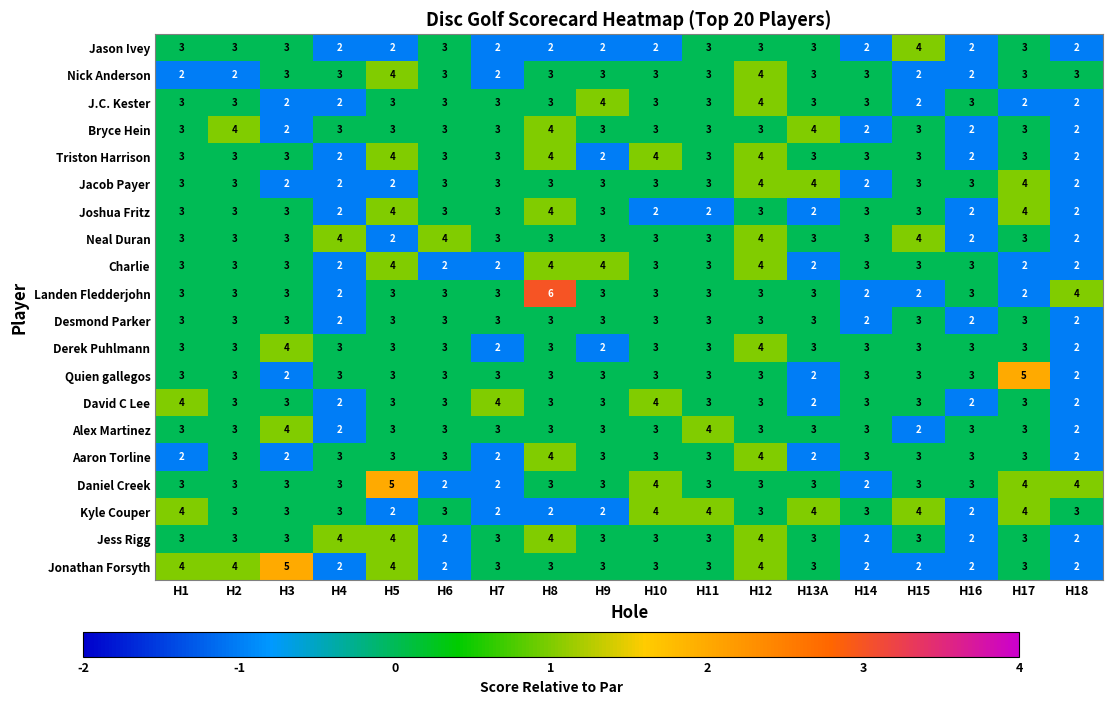

The value of Quien gallegos at H2 is 3. True or false?

True